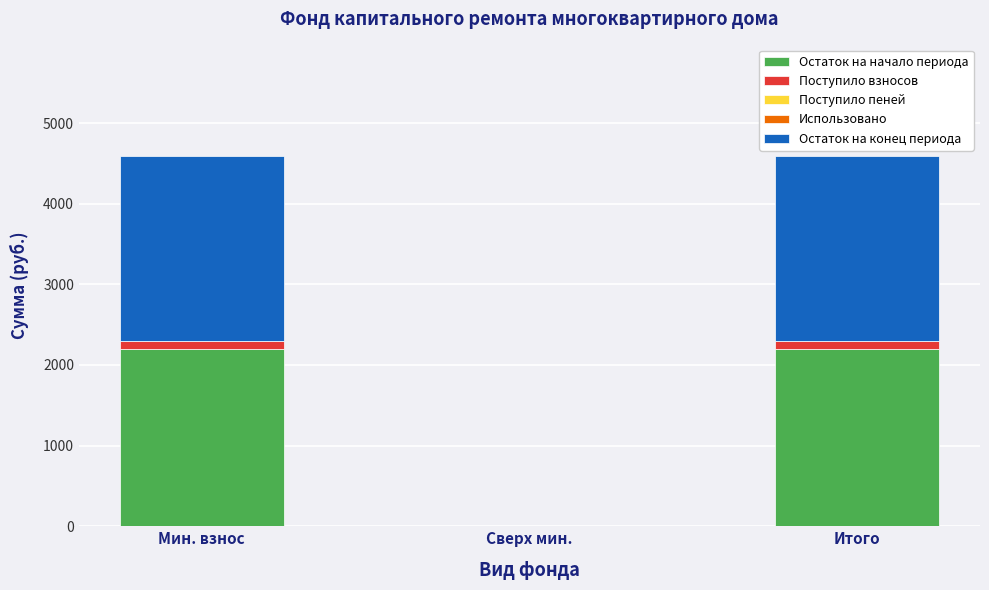

The value of Остаток на начало периода at Сверх мин. is 0.0. True or false?

True